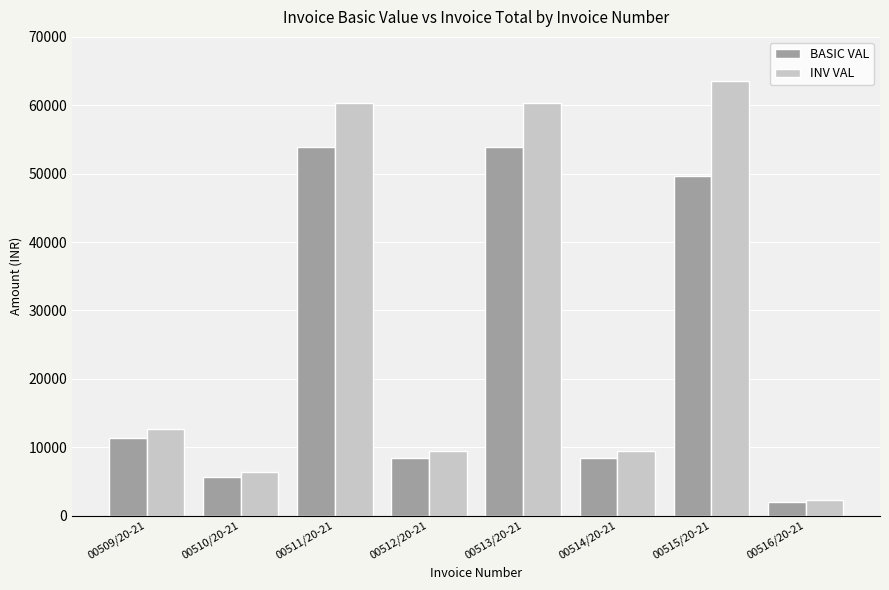

What is the value of the BASIC VAL bar at the 3rd from the left?

53874.0